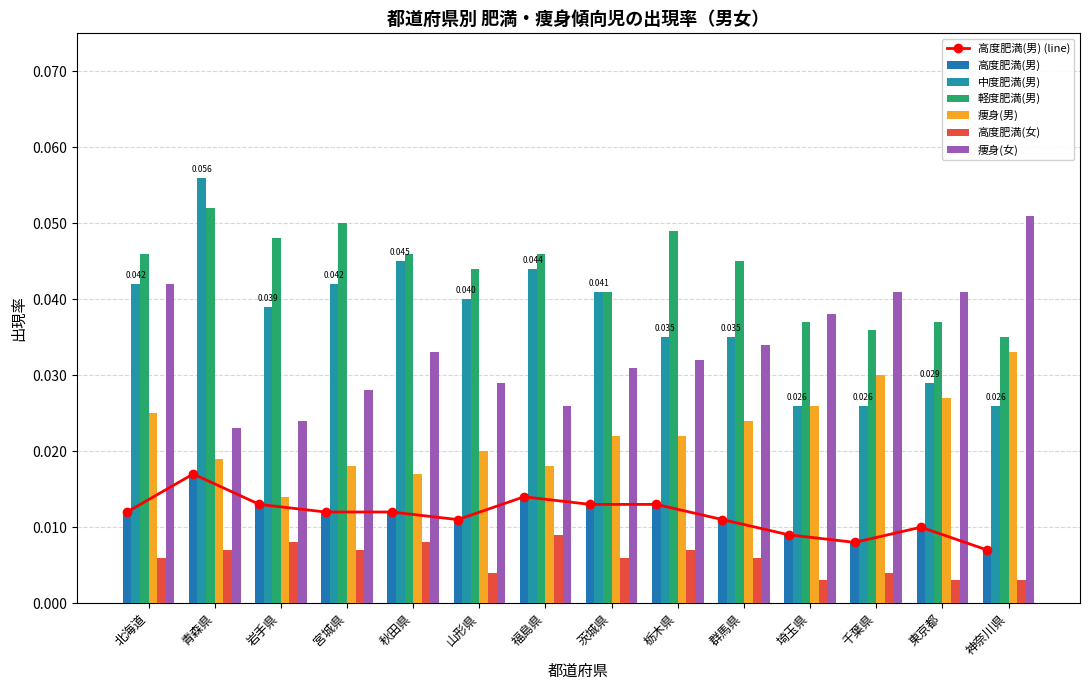

The 中度肥満(男) series shows 0.0 at 福島県. True or false?

True